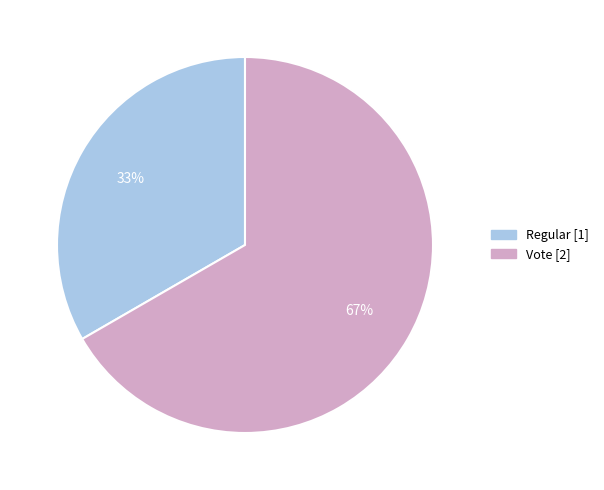

Count the number of slices in the pie.

2